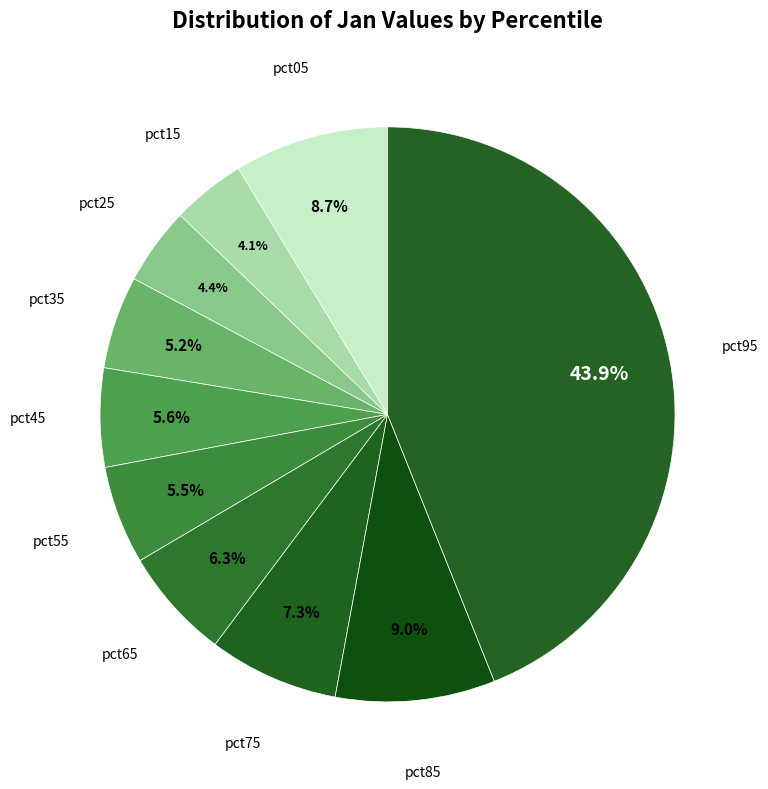

Is it true that pct15 is 4% of the pie?

True